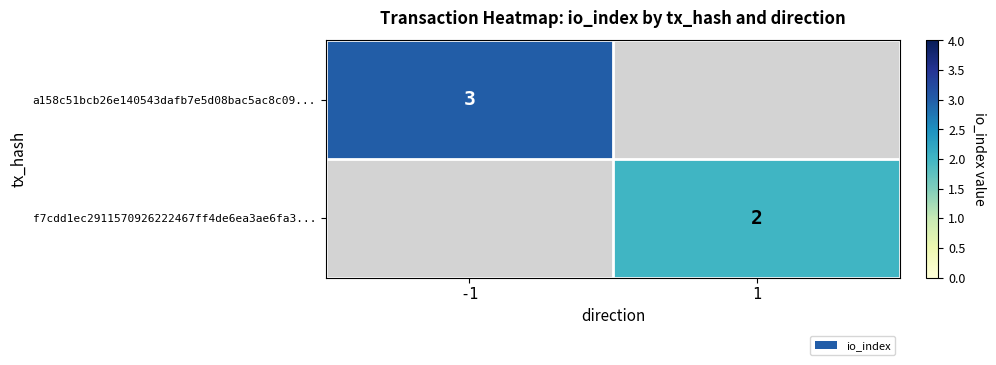

The f7cdd1ec2911570926222467ff4de6ea3ae6fa3... series shows 1 at 1. True or false?

False